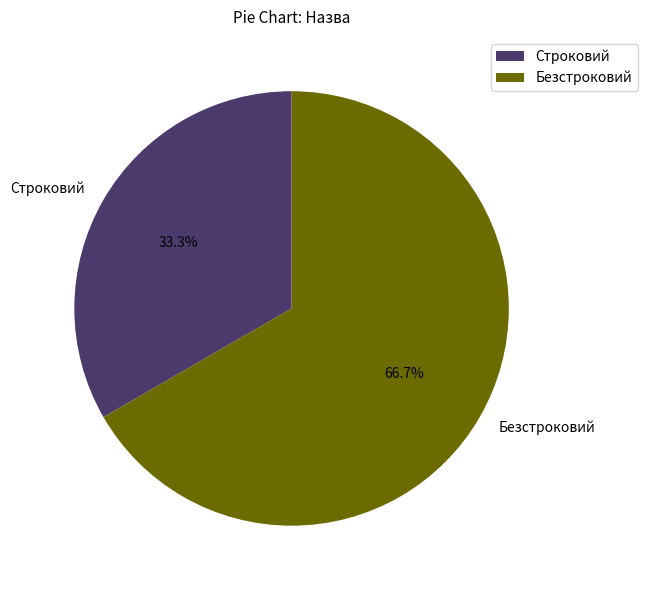

To the nearest percent, what is the average slice percentage?

50%